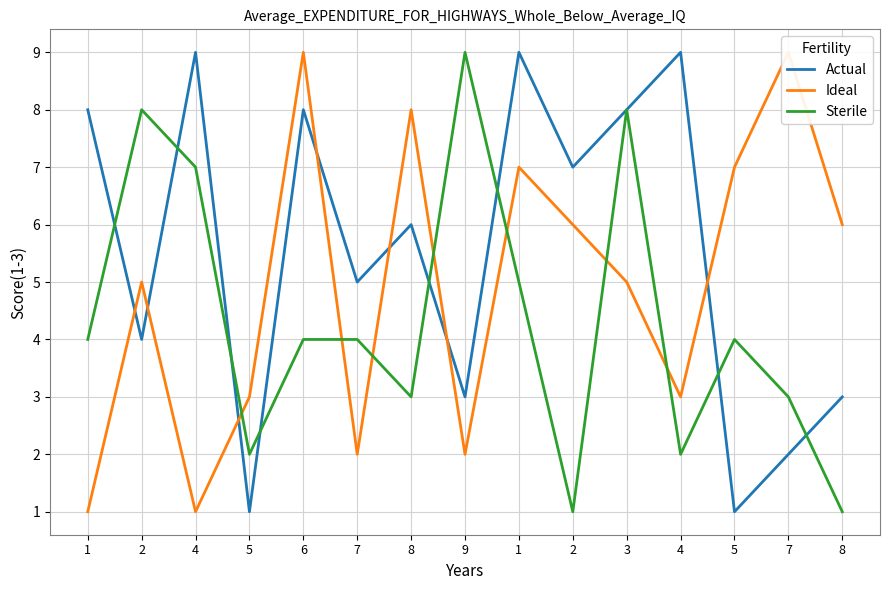

At which category is the sum across all series the highest?

6